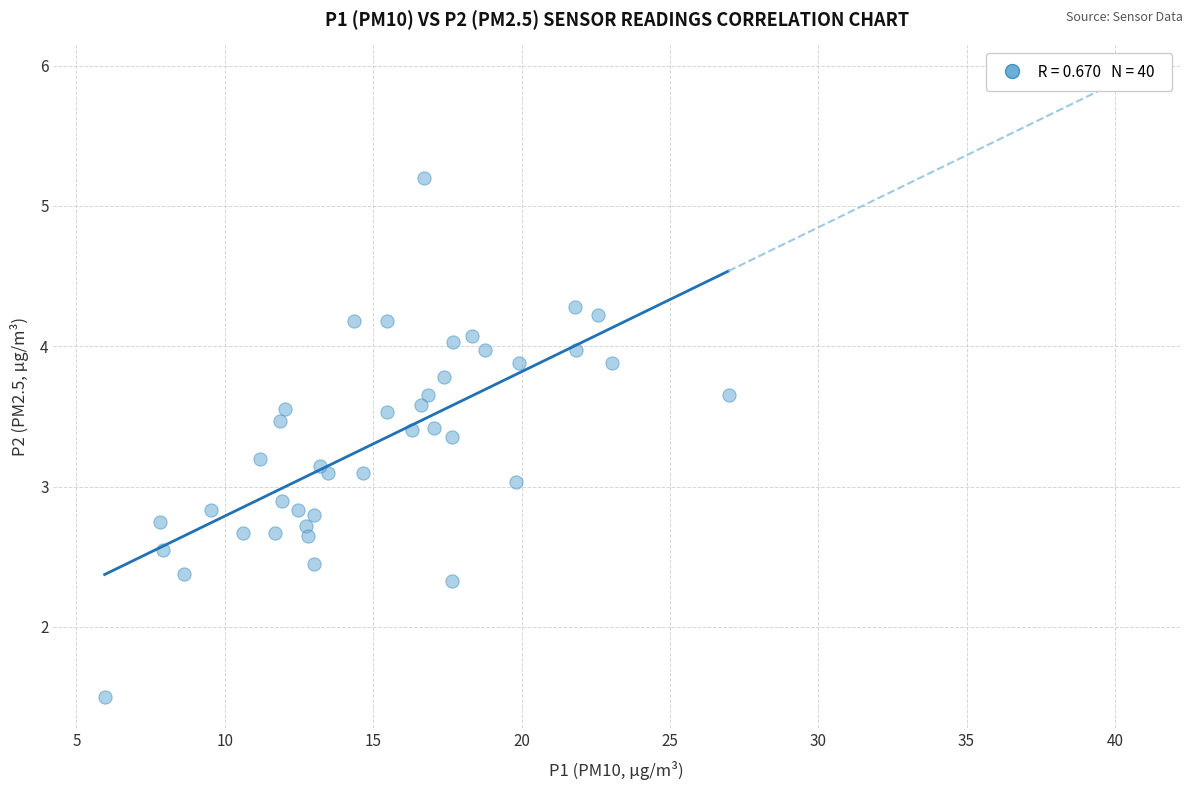

What is the range of Y values (max minus min)?

3.7